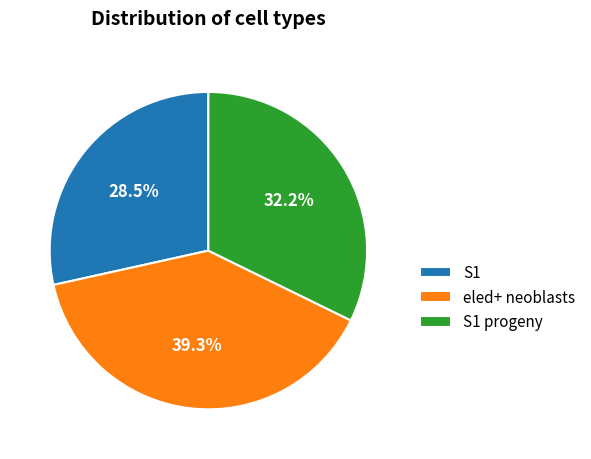

To the nearest percent, what portion does eled+ neoblasts represent?

39%